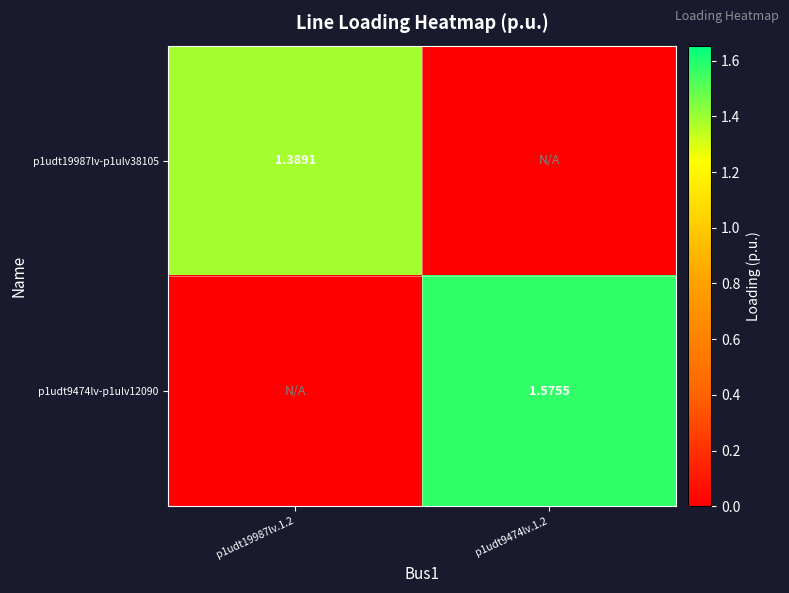

List the series in order of their overall mean, highest first.

p1udt9474lv-p1ulv12090, p1udt19987lv-p1ulv38105